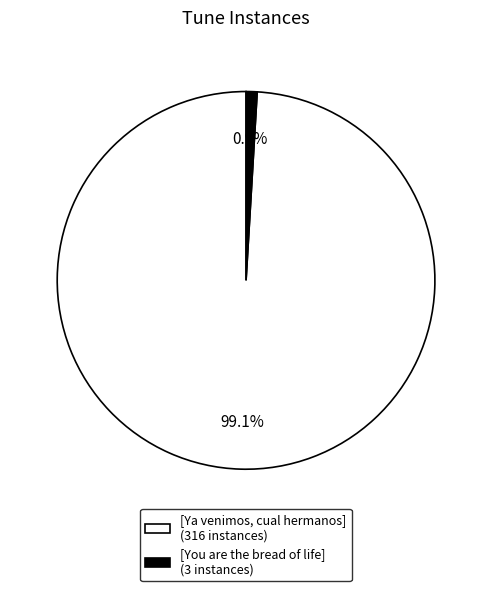

Is [You are the bread of life] the majority of the pie?

No